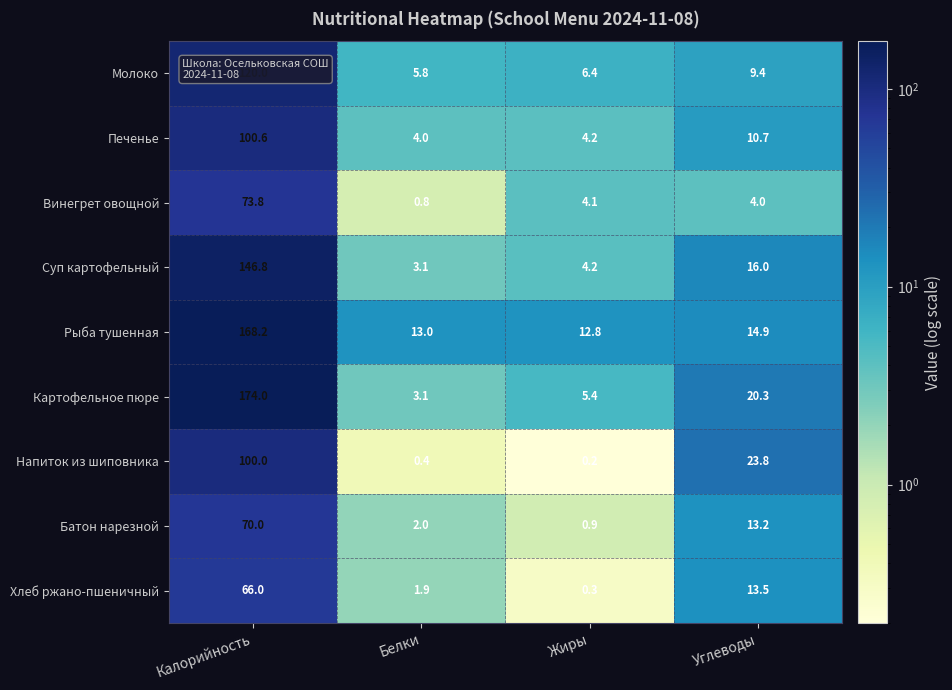

What is the difference between the highest and lowest values at Калорийность?

108.0